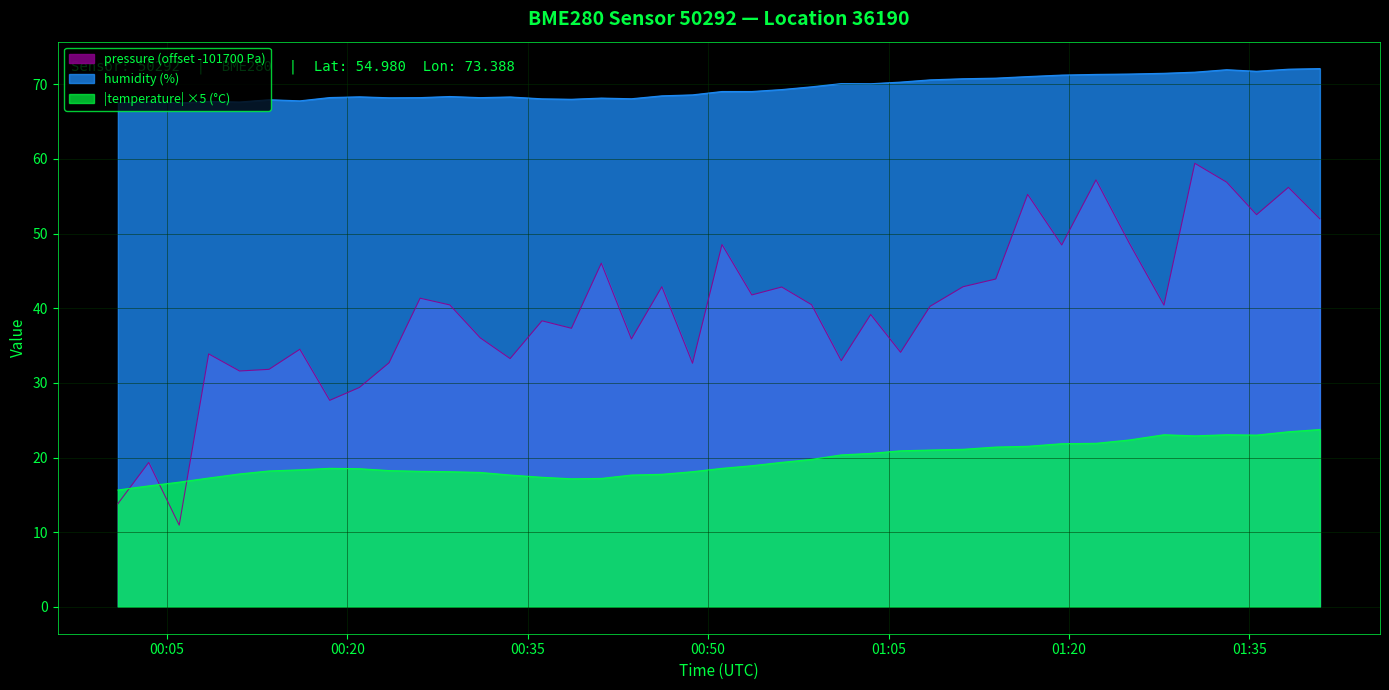

How many categories are shown in the chart?

40